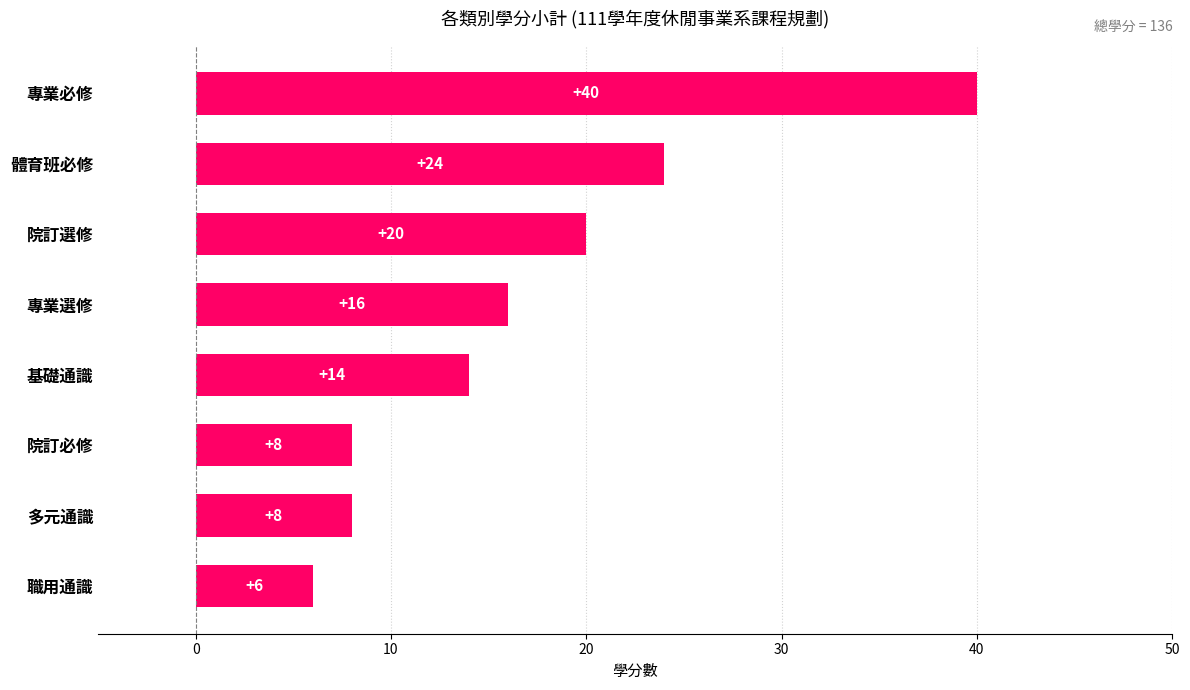

The chart shows a value of 10 at 專業選修. True or false?

False